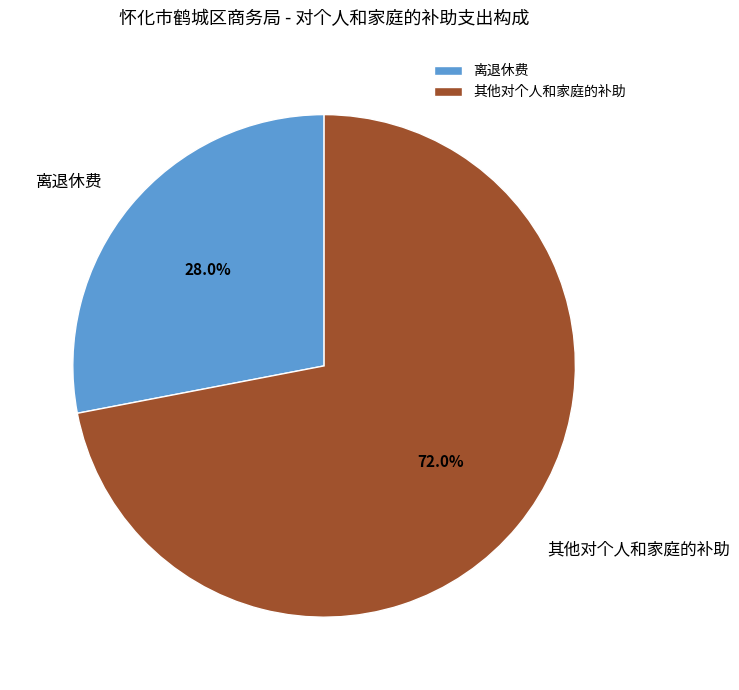

True or false: 其他对个人和家庭的补助 accounts for 63% of the total.

False